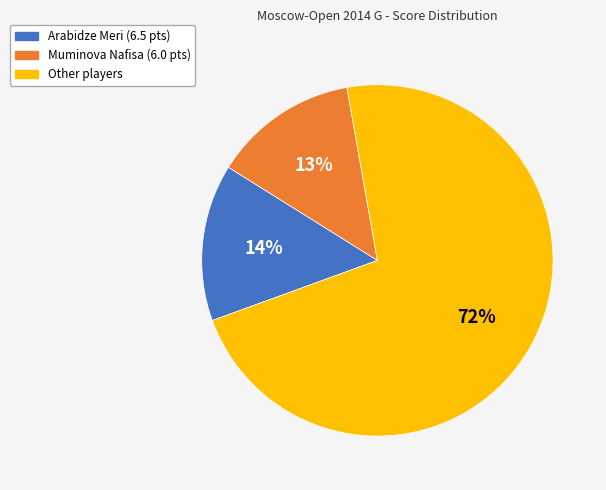

Is there a majority slice in this chart?

Yes